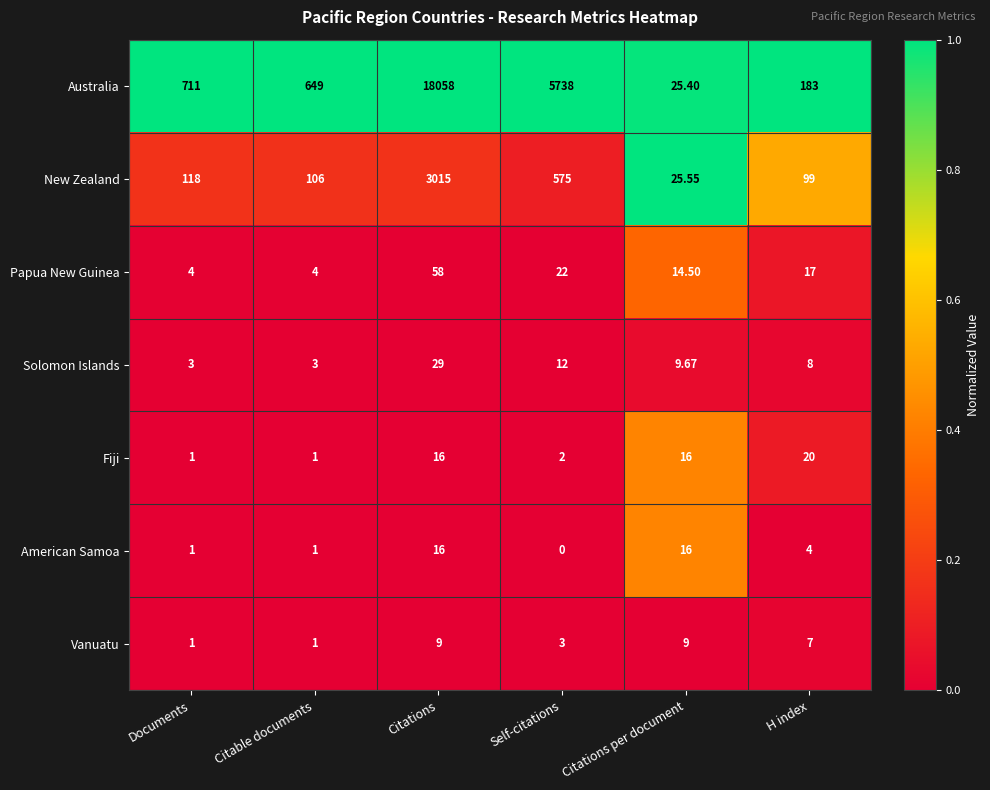

Between Citable documents and Self-citations, which series saw the biggest shift?

Australia